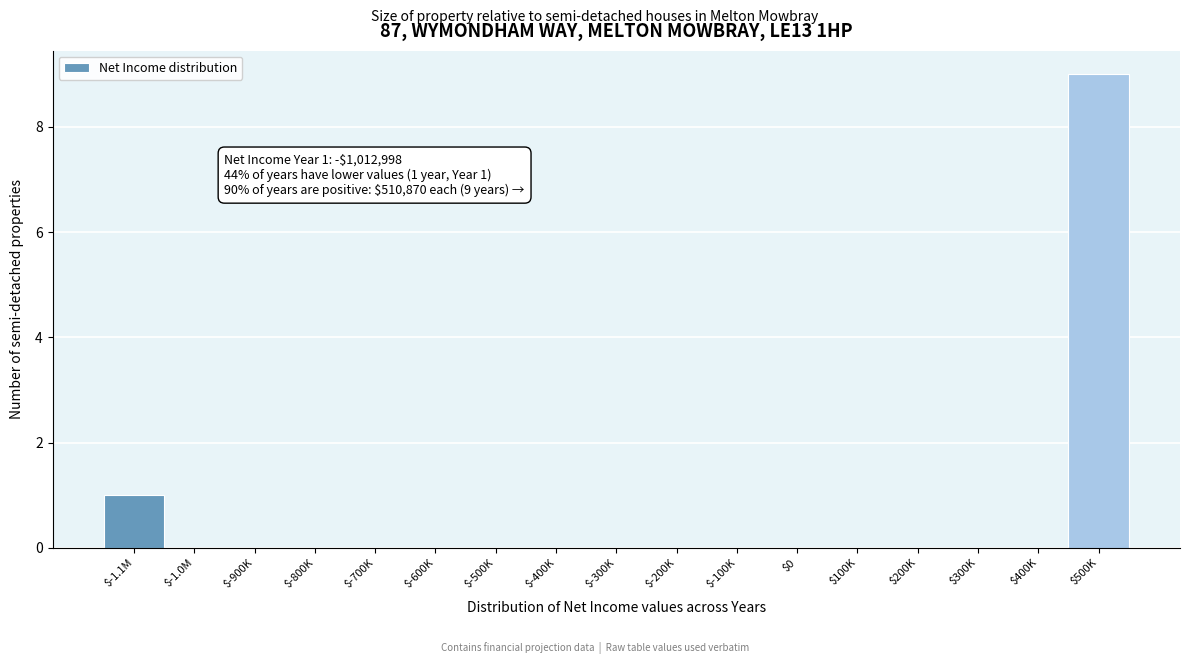

Which label corresponds to the largest value in the chart?

$500K